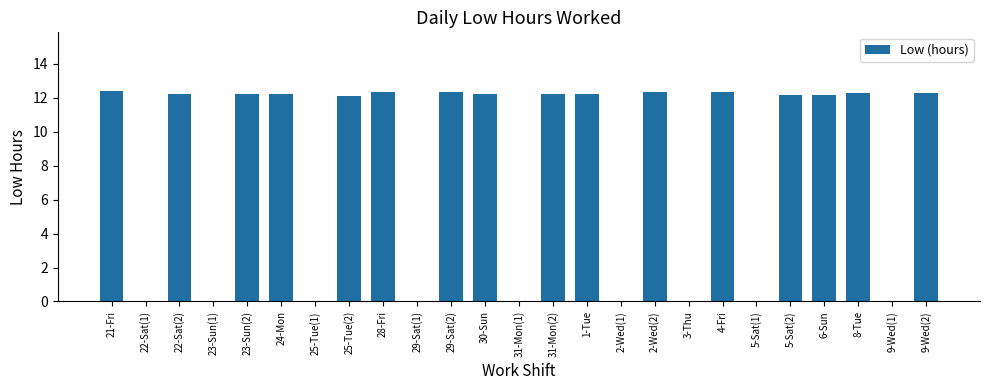

What is the maximum value shown in the chart?

12.4